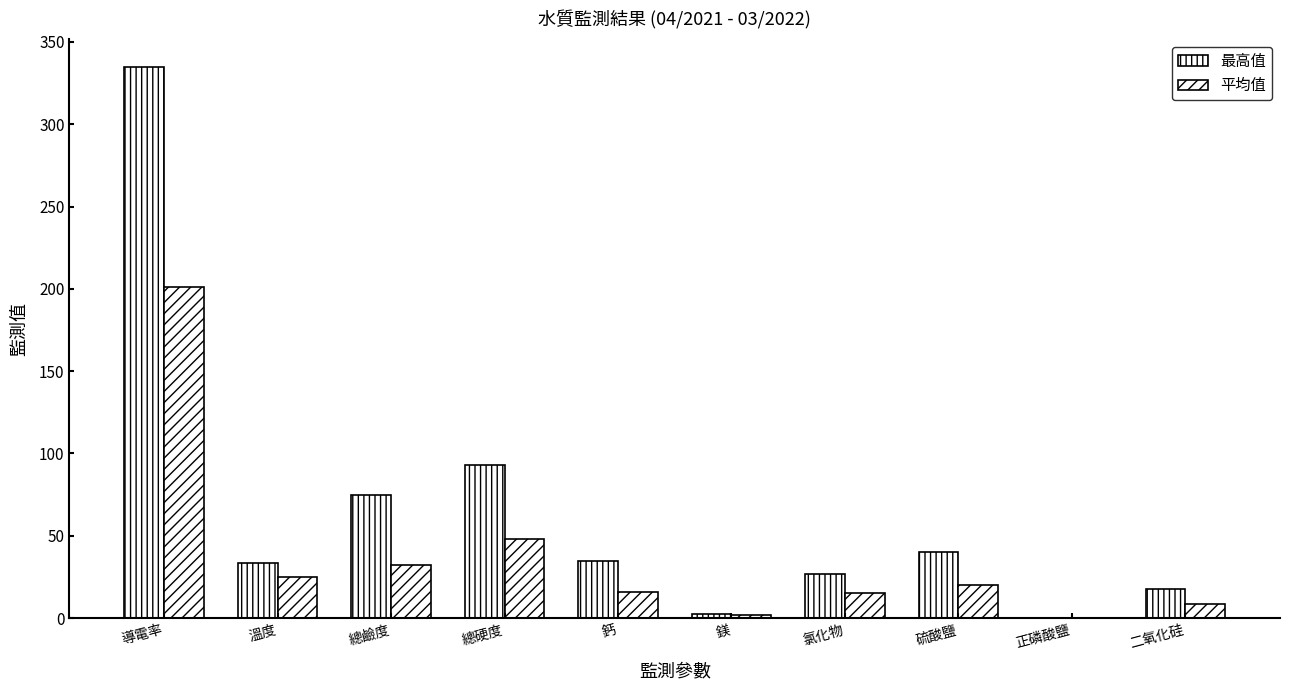

The 最高值 series shows 585.3 at 導電率. True or false?

False